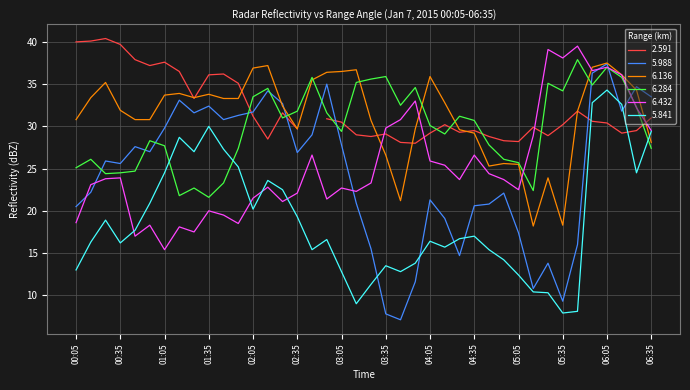

At which label does 5.841 reach its minimum?

05:35